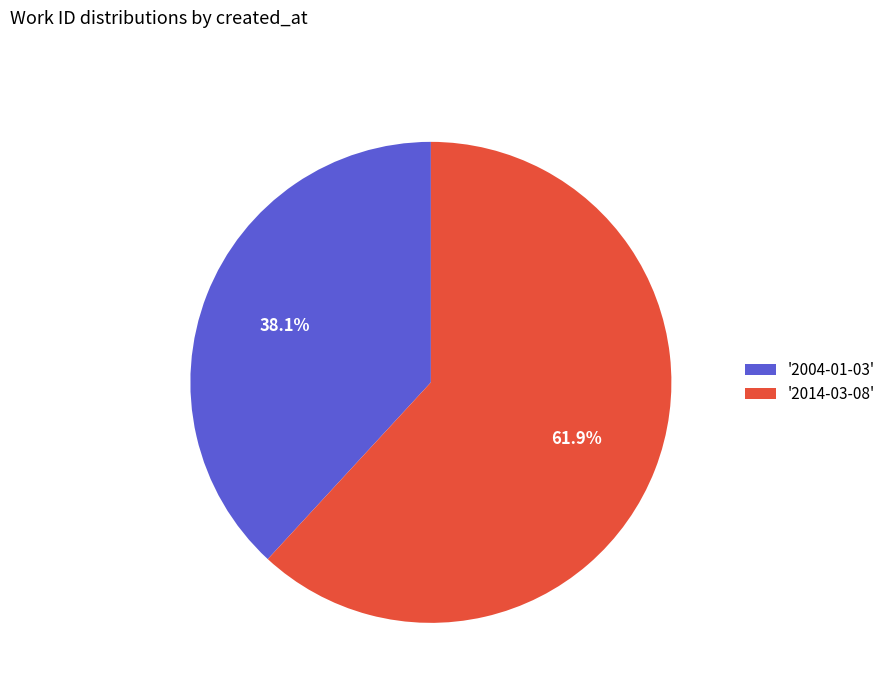

Is there a majority slice in this chart?

Yes